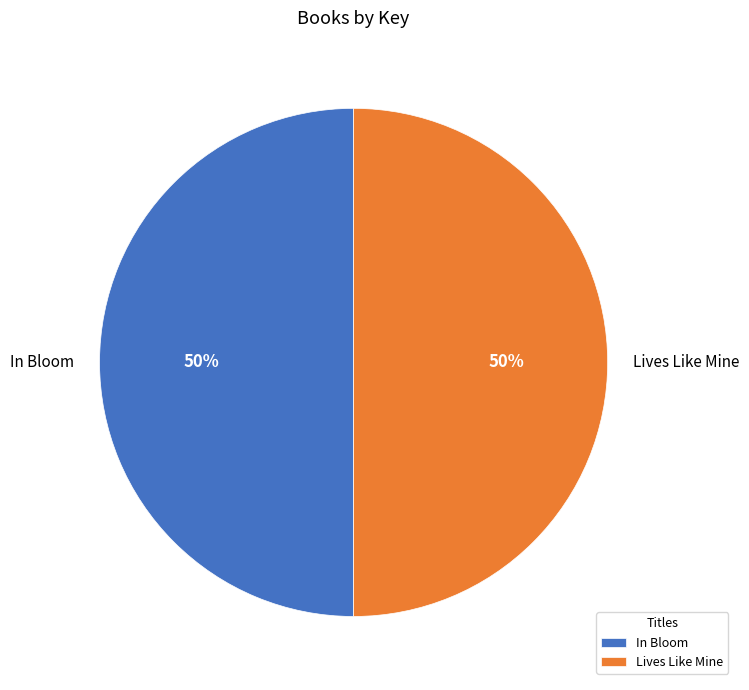

What percentage is the In Bloom slice, to the nearest percent?

50%